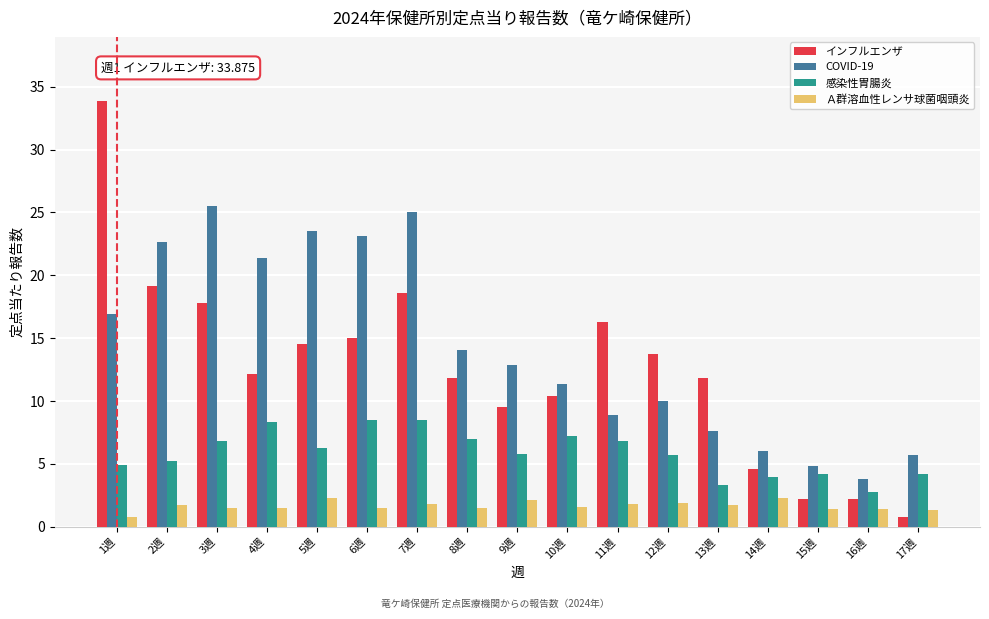

Which series has the largest range (max minus min)?

インフルエンザ